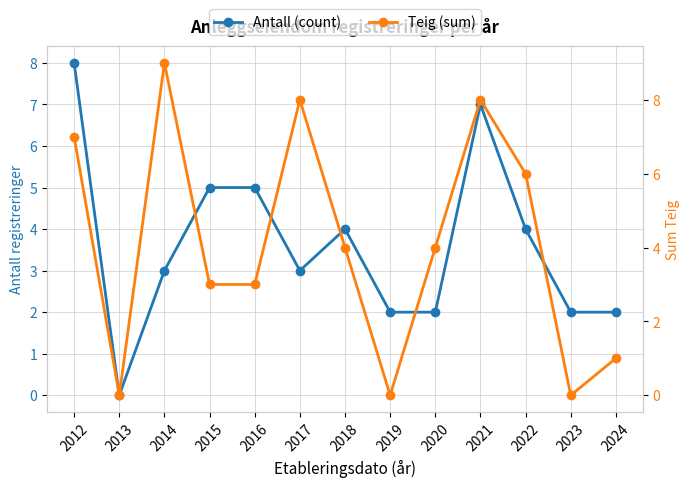

Rank the series by their maximum value, from highest to lowest.

Teig (sum), Antall (count)